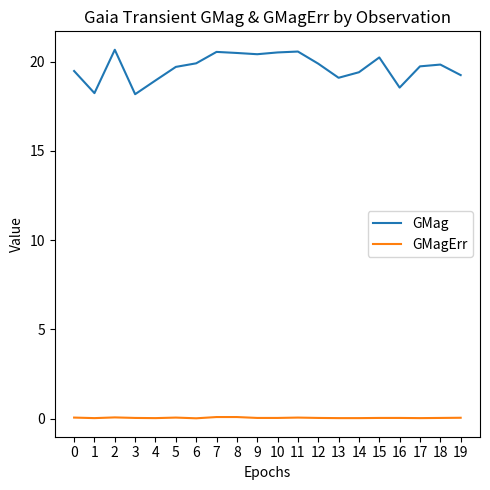

True or false: GMagErr and GMag intersect in this chart.

False